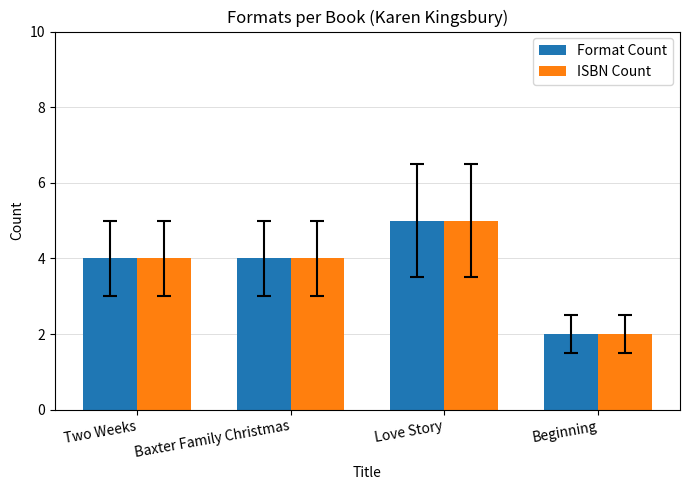

Reading right to left, extract all data points from this chart.

Format Count: Beginning=2	Love Story=5	Baxter Family Christmas=4	Two Weeks=4
ISBN Count: Beginning=2	Love Story=5	Baxter Family Christmas=4	Two Weeks=4